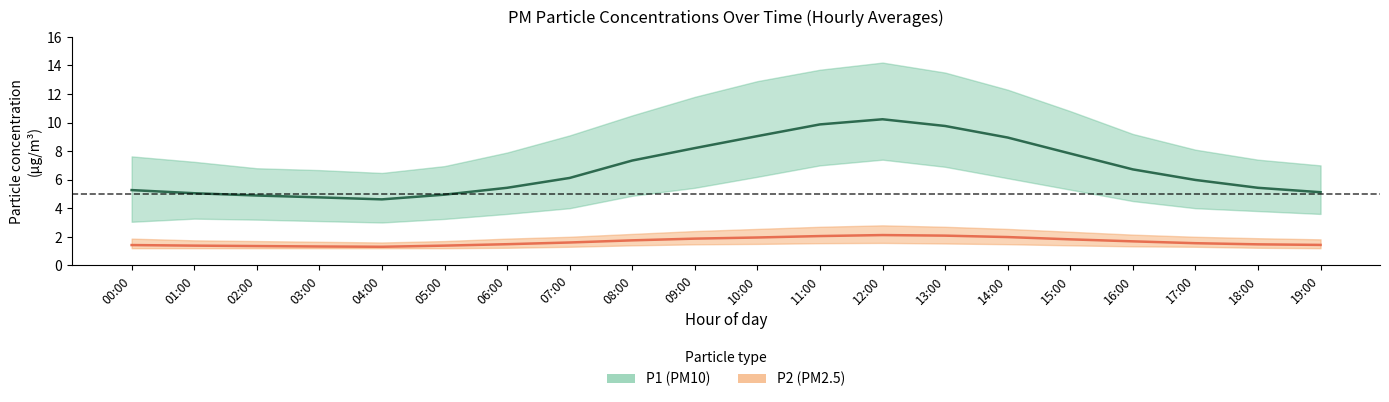

Is the value of P1_mean at 11:00 greater than the value of P2_lower at 07:00?

Yes